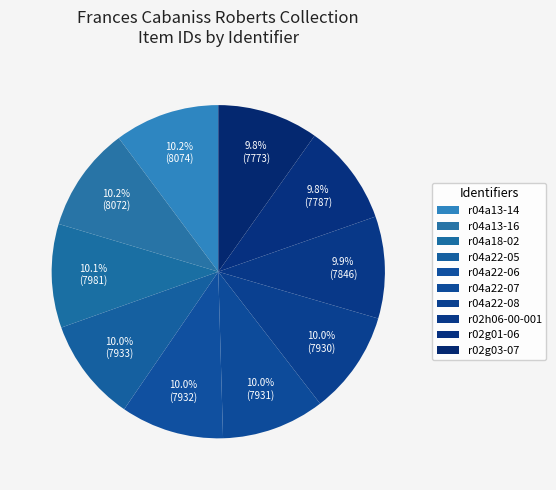

What is the change in value from r04a13-14 to r04a22-07?

-143